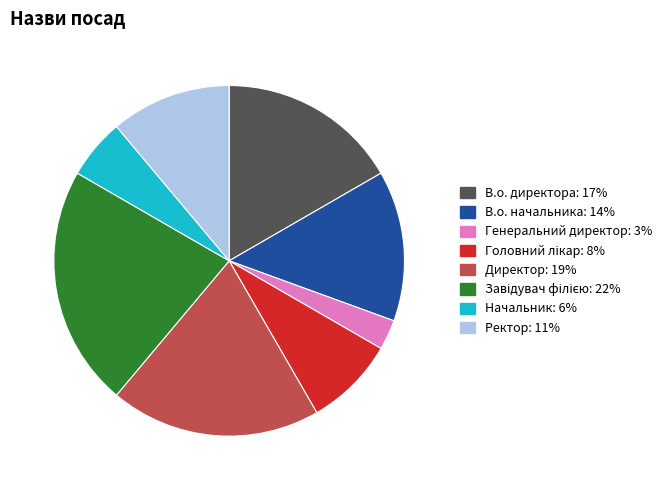

Count the number of slices in the pie.

8